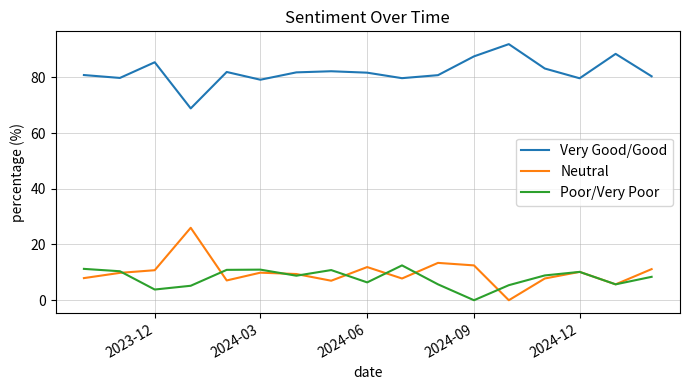

Which series has the largest total across all categories?

Very Good/Good